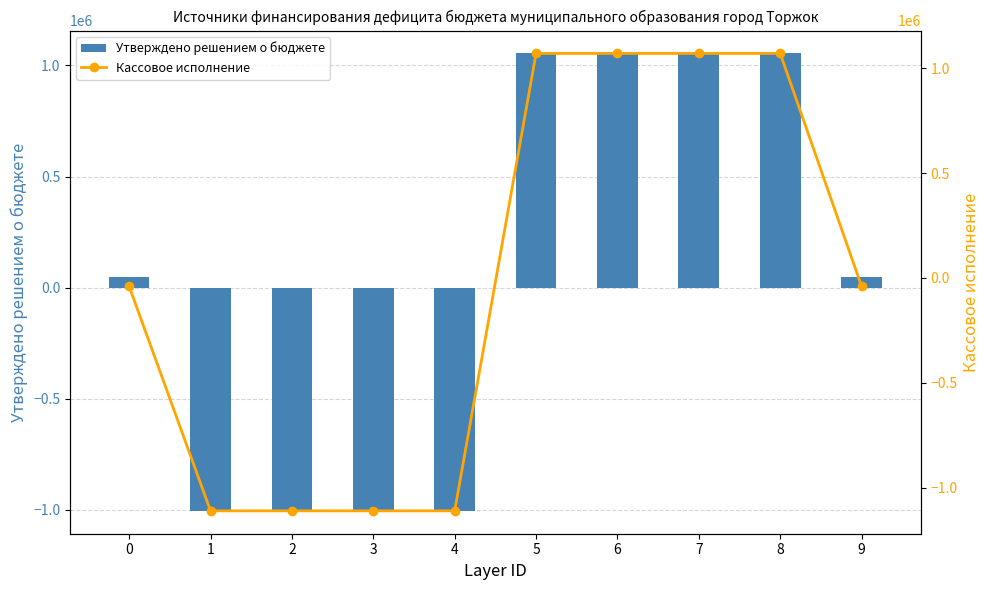

The value of Утверждено решением о бюджете at 7 is 1054309.1. True or false?

True